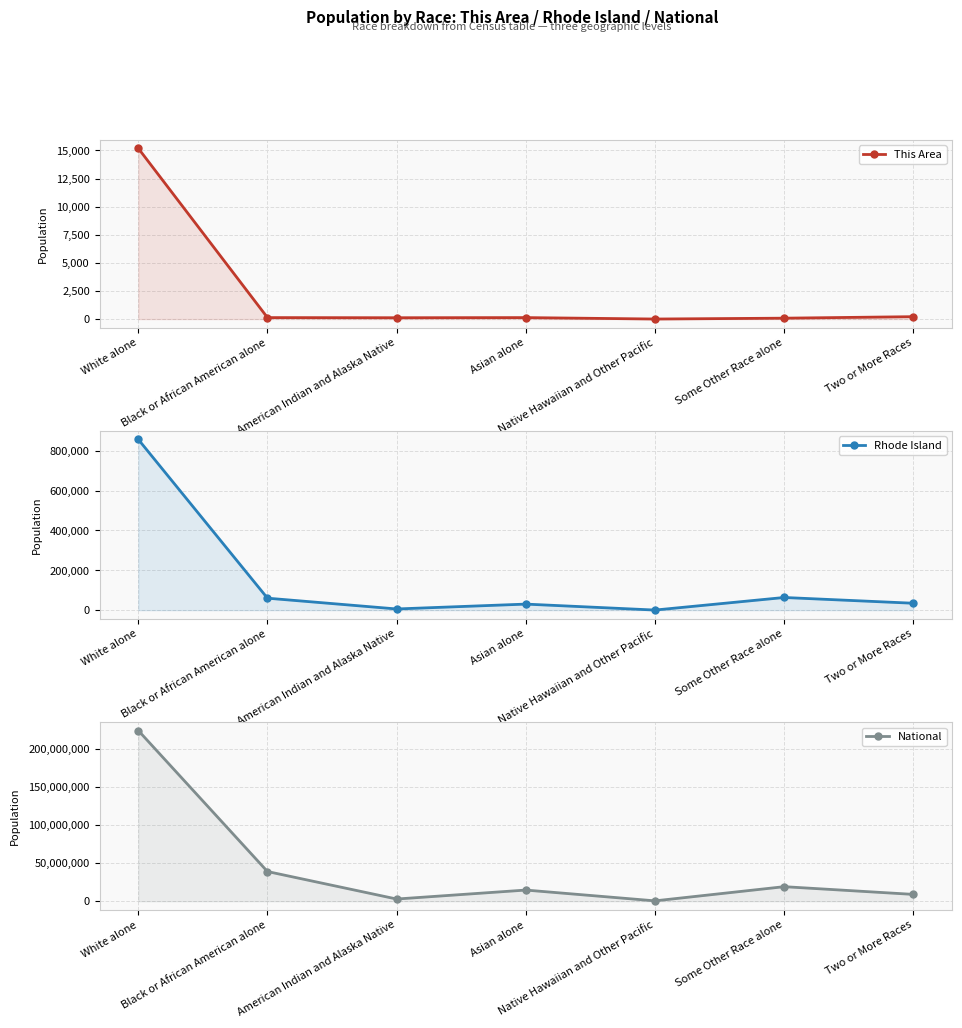

Reading right to left, extract all data points from this chart.

This Area: 213	80	4	131	119	131	15190
Rhode Island: 34787	63653	554	30457	6058	60189	856869
National: 9009073	19107368	540013	14674252	2932248	38929319	223553265